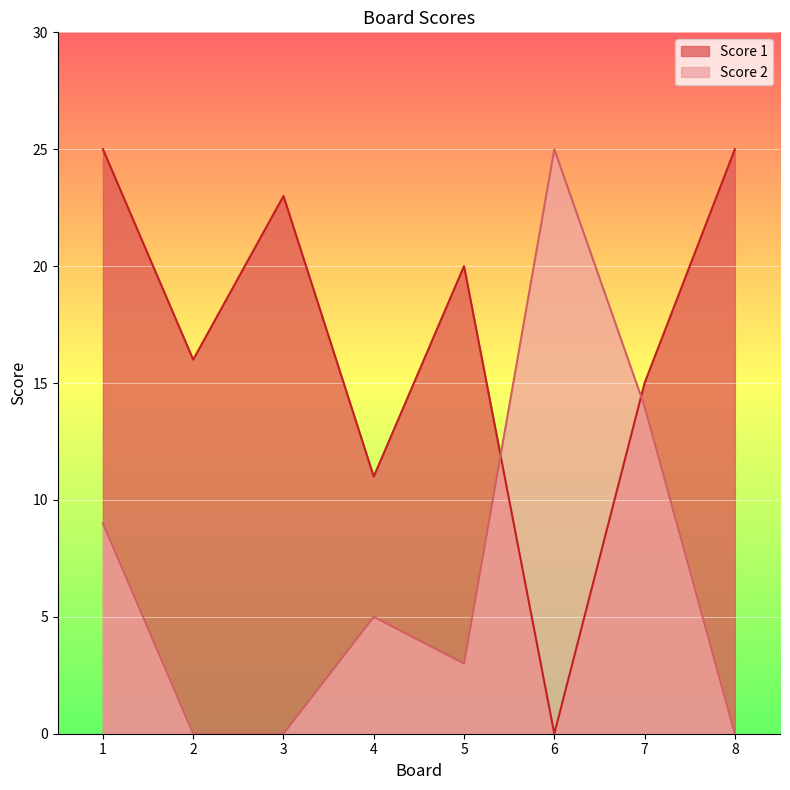

What is the approximate value of Score 2 at 5, to the nearest 5?

5